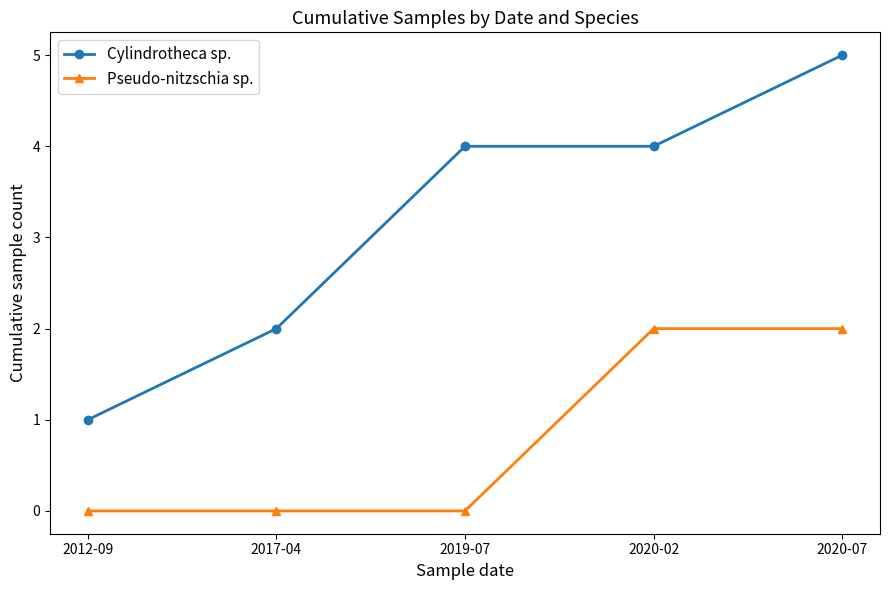

What are all the series names shown in the legend?

Cylindrotheca sp., Pseudo-nitzschia sp.